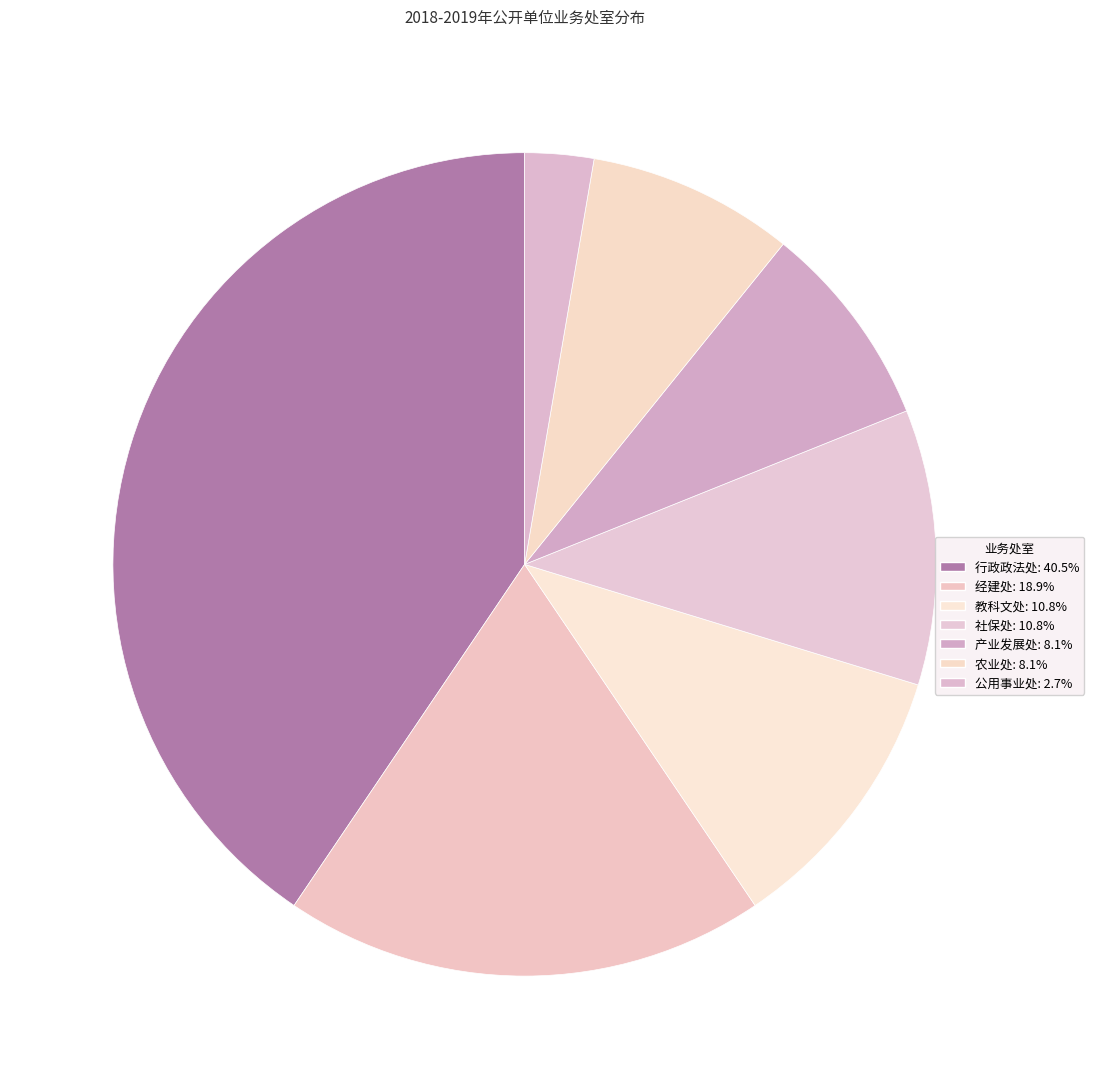

How many segments does this pie chart have?

7